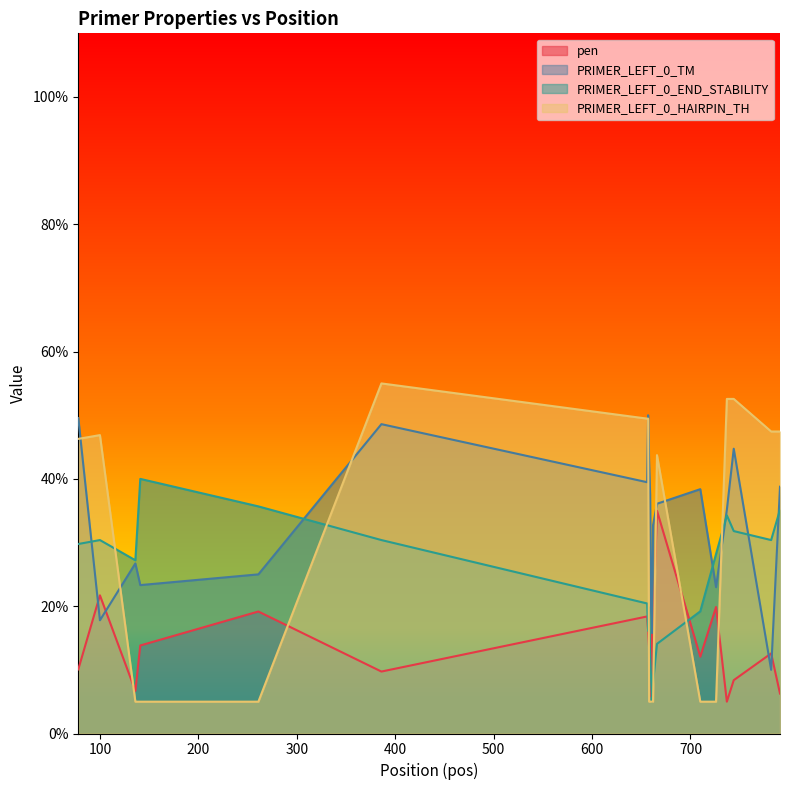

How many lines are shown in the chart?

4